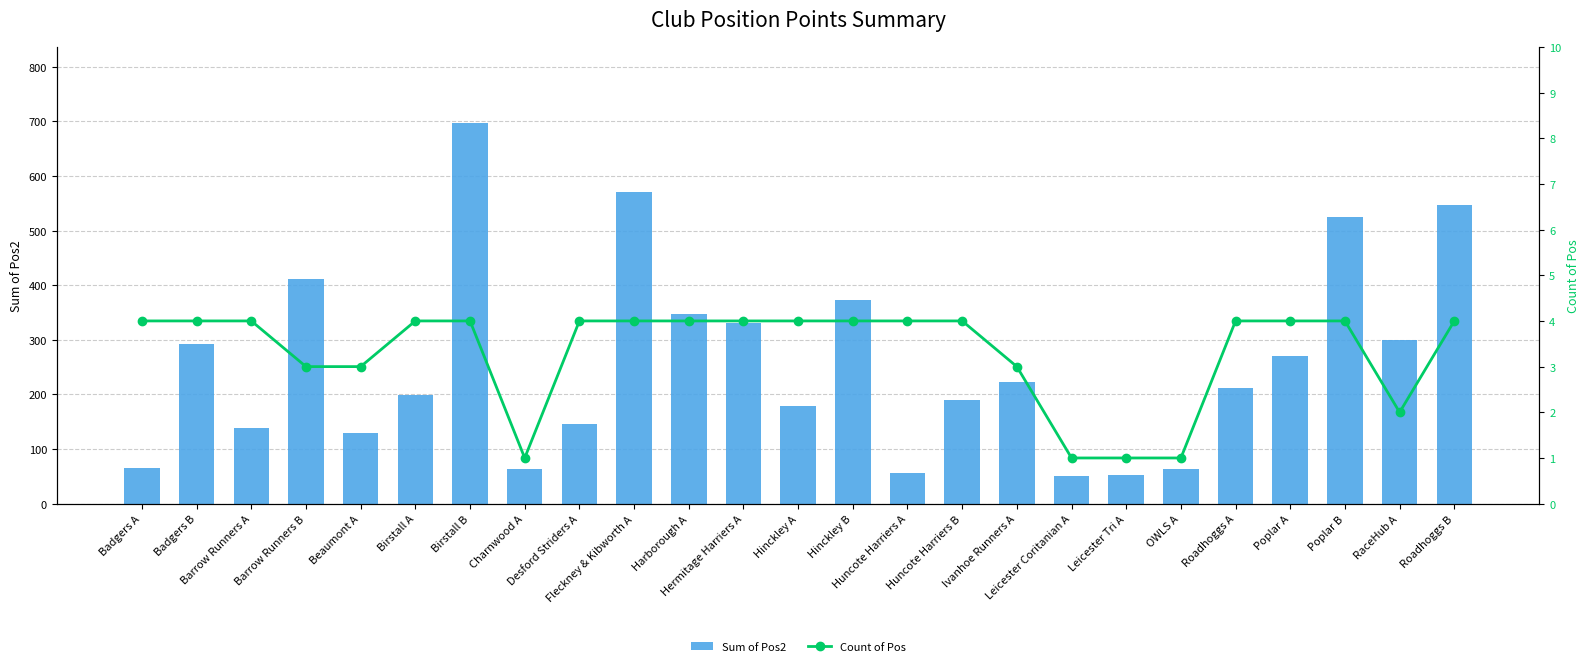

What is the sum of the Count of Pos values at Poplar A and Roadhoggs A?

8